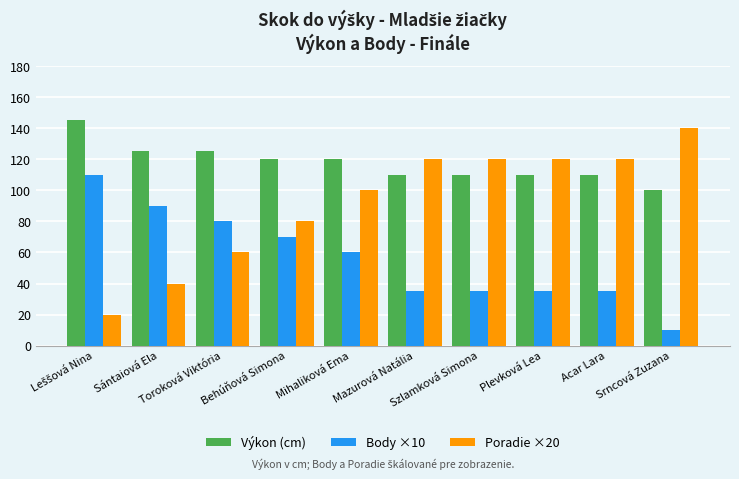

What value does the Body ×10 series have at Mihaliková Ema?

60